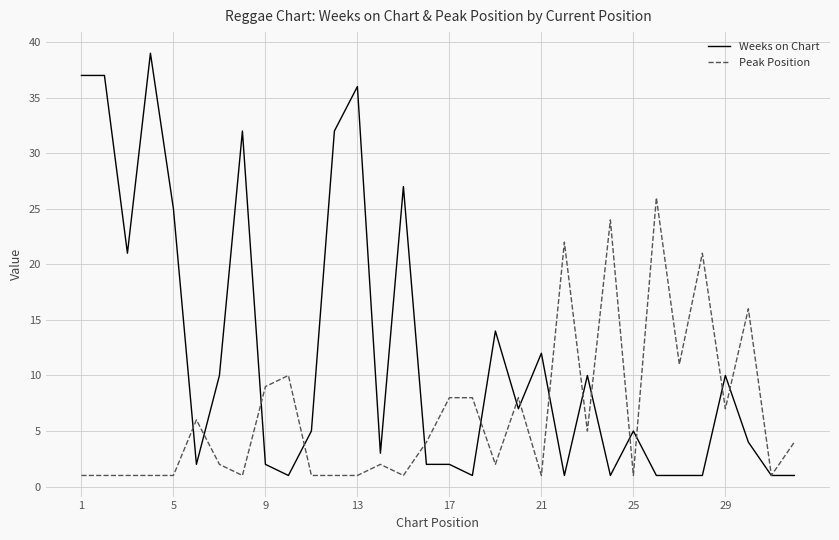

Which series has the widest spread of values?

Weeks on Chart